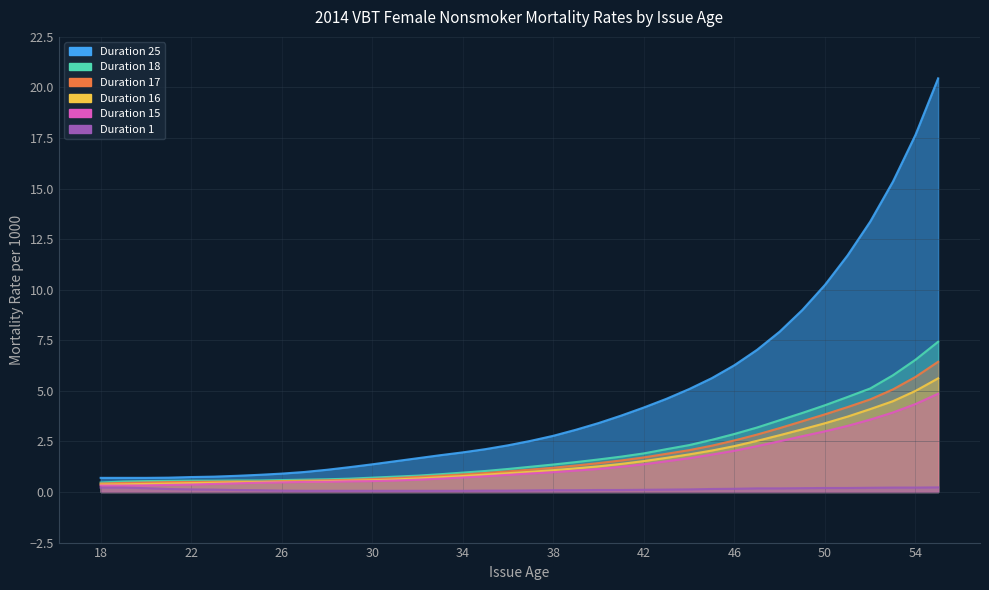

True or false: Duration 16 and Duration 15 cross at least once.

False